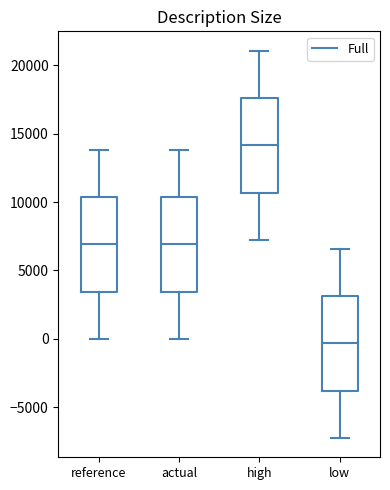

Which box has the lowest median line?

low